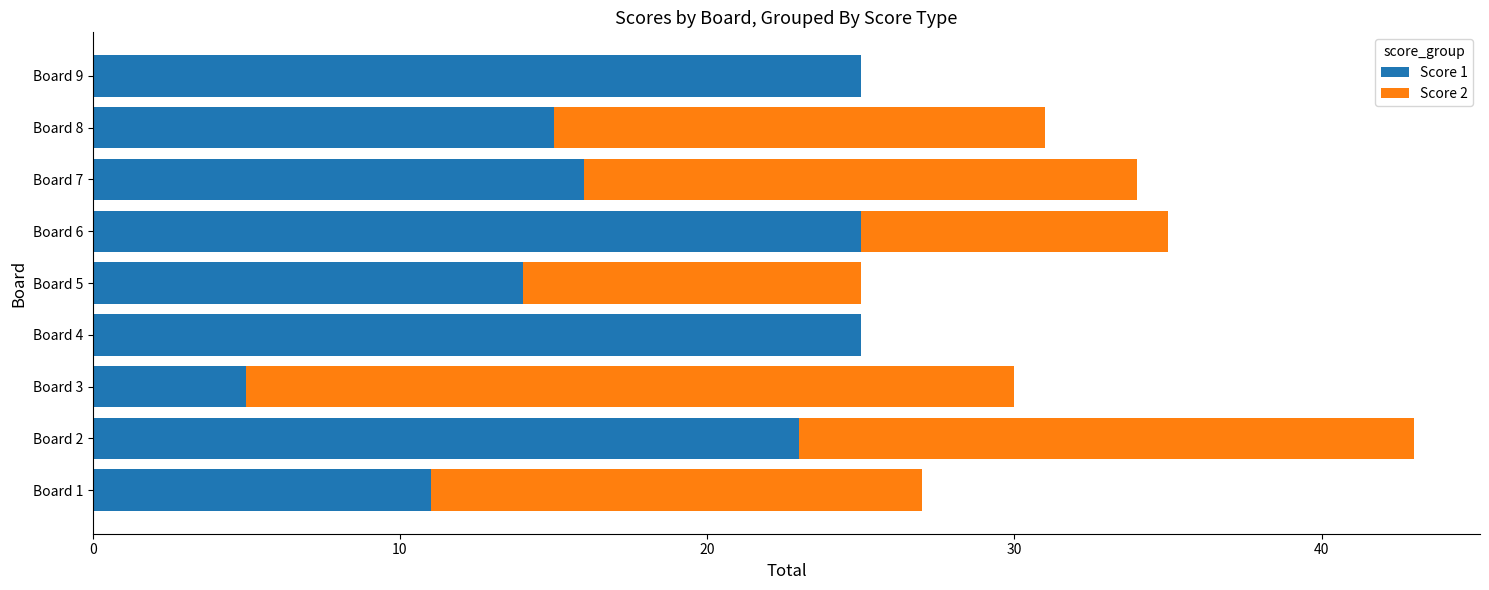

At which category is the sum across all series the highest?

Board 2